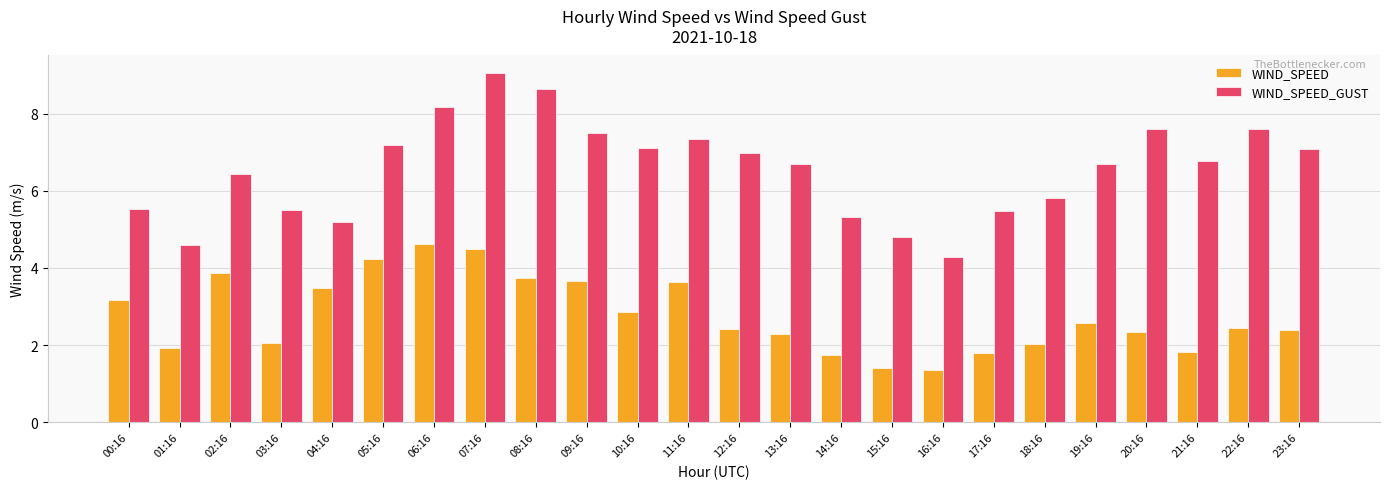

True or false: WIND_SPEED_GUST has a value of 7.1 at 10:16.

True